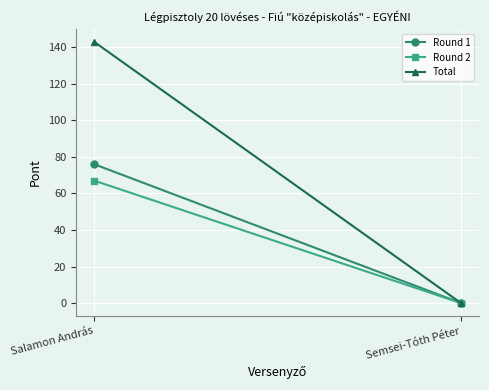

Reading left to right, what are all the values shown in this chart?

Round 1: Salamon András=76	Semsei-Tóth Péter=0
Round 2: Salamon András=67	Semsei-Tóth Péter=0
Total: Salamon András=143	Semsei-Tóth Péter=0